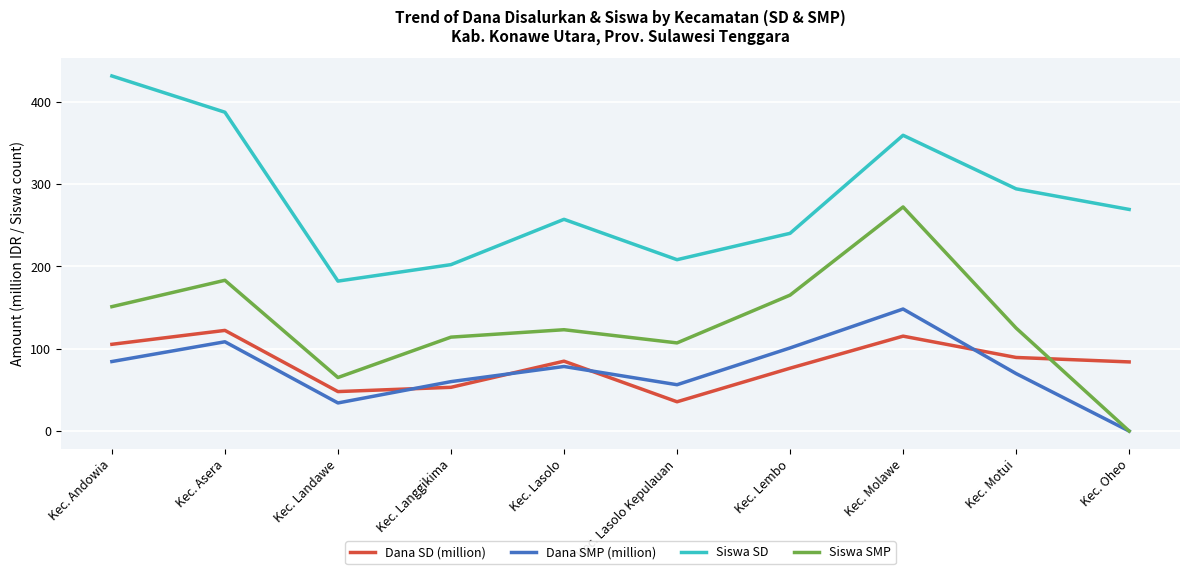

Rank the series at Kec. Motui from highest to lowest value.

Siswa SD, Siswa SMP, Dana SD (million), Dana SMP (million)